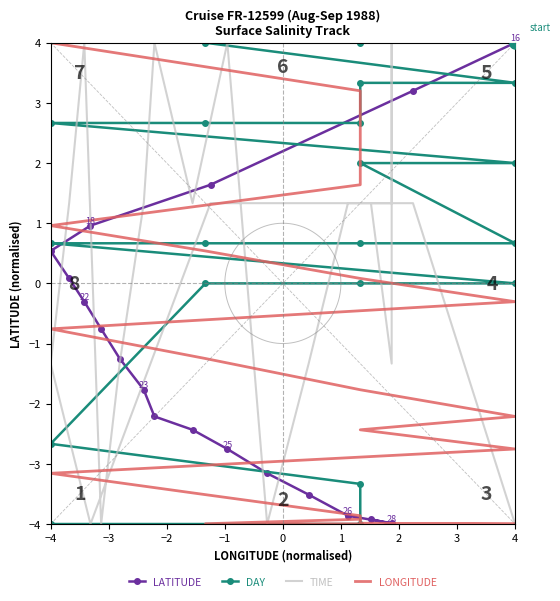

At how many categories does at least one series exceed 2?

12